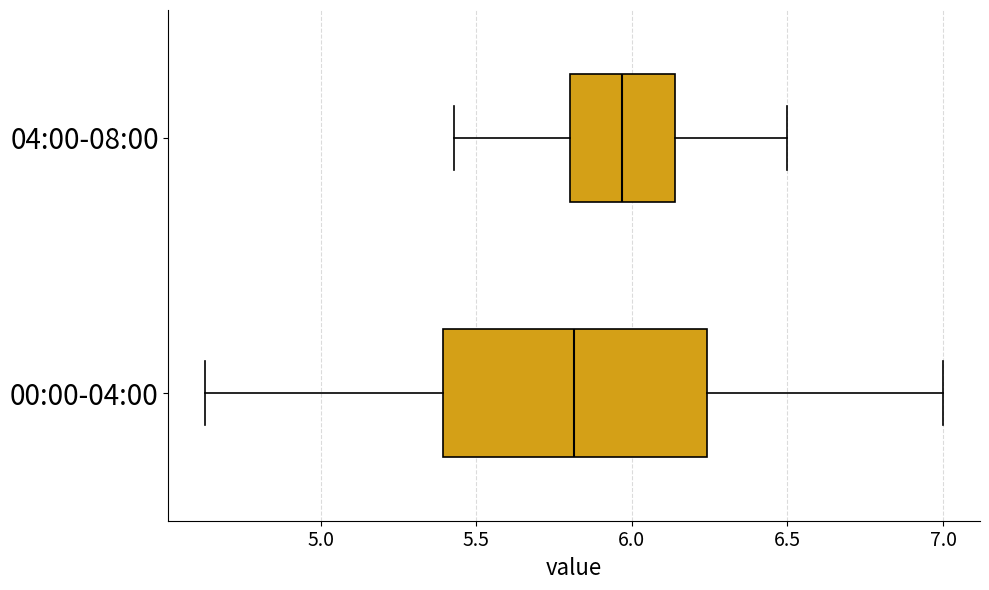

Where does the median line of the box for 04:00-08:00 sit on the x-axis? The values are not printed on the chart, so give them approximately, as read against the axis.

5.95